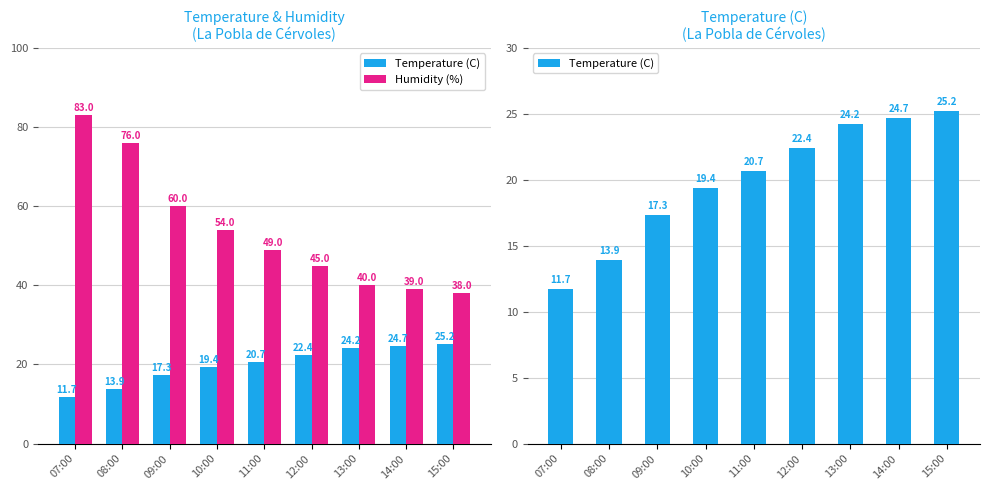

What is the label of the 8th bar from the left?

14:00